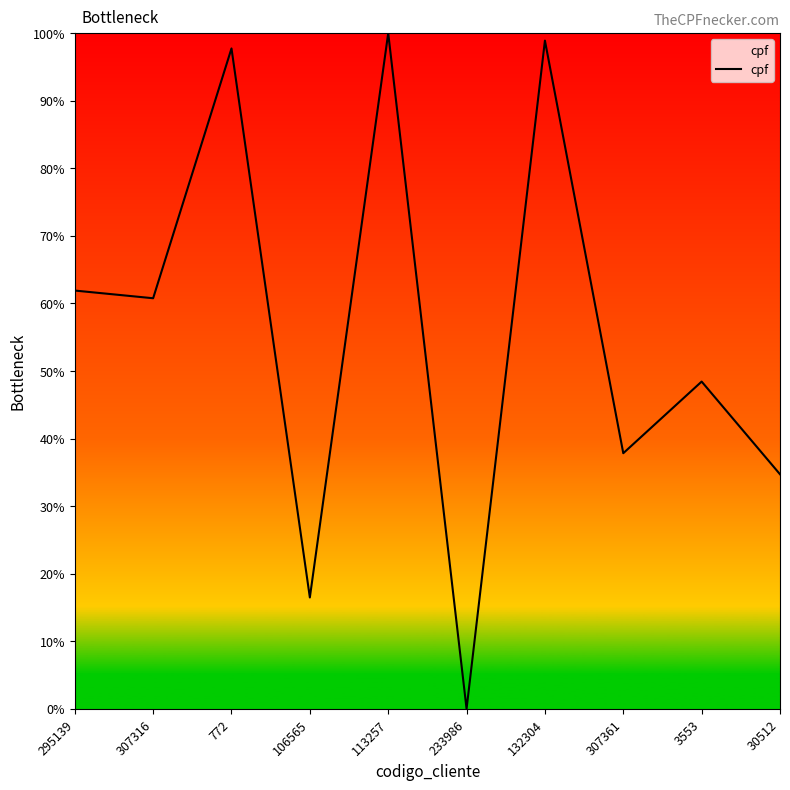

What position from the right is 307316?

9